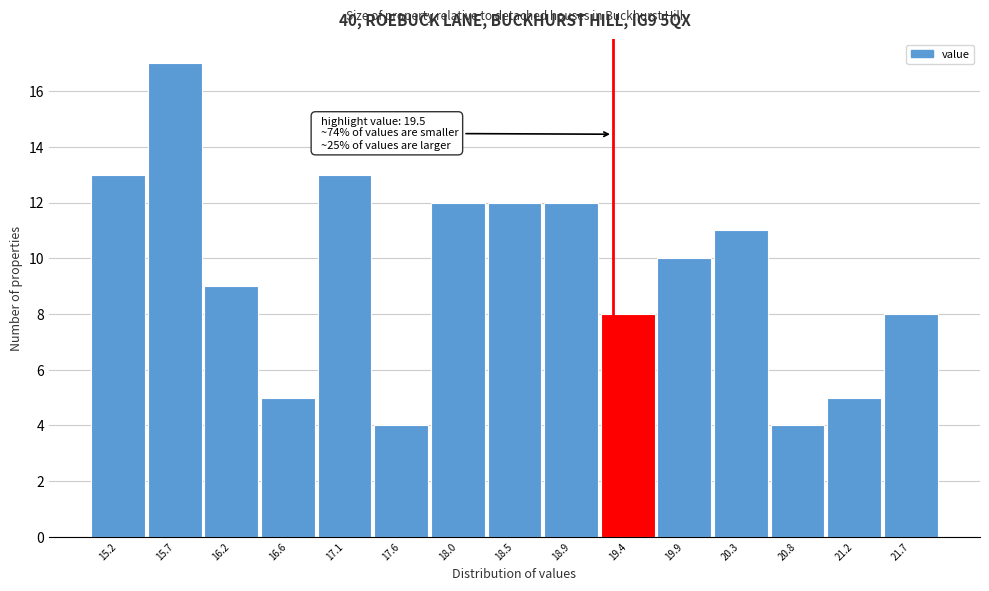

Reading left to right, extract all data points from this chart.

13	17	9	5	13	4	12	12	12	8	10	11	4	5	8